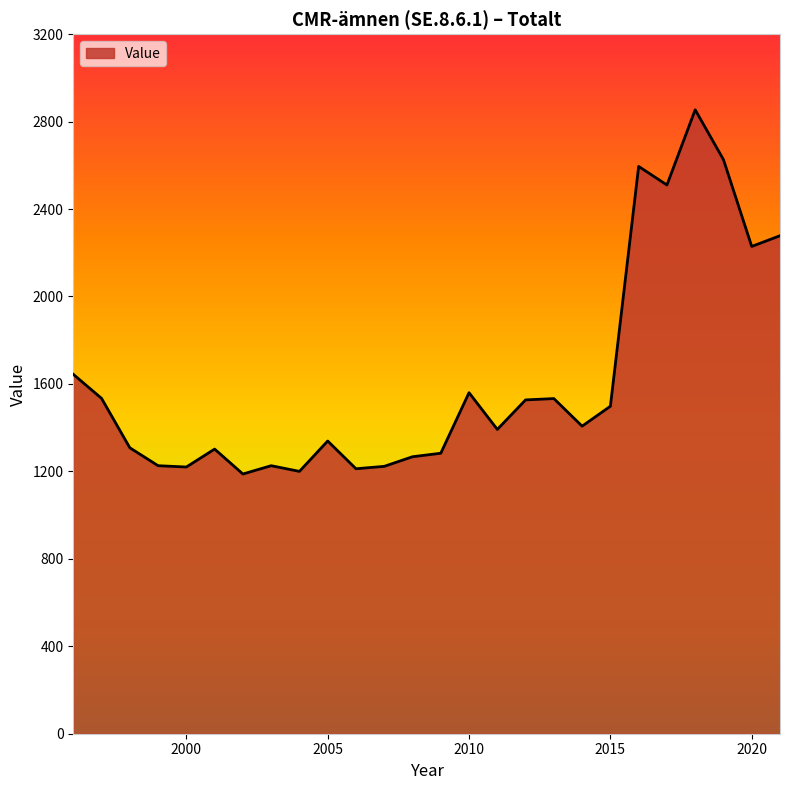

What is the difference between the maximum and minimum values?

1666